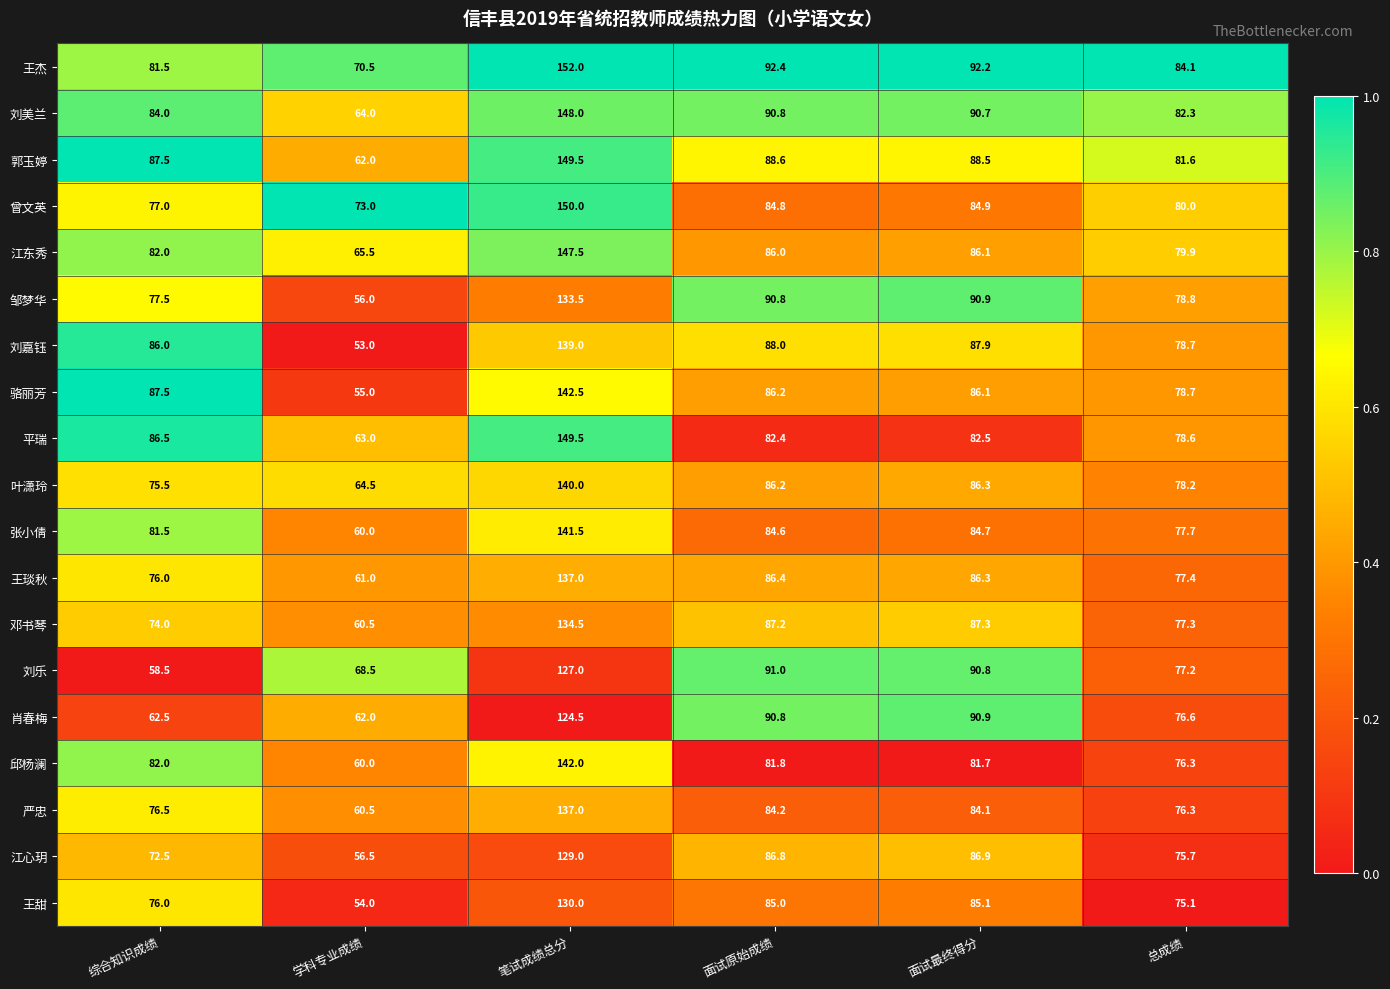

The 叶潇玲 series shows 25.1 at 面试最终得分. True or false?

False